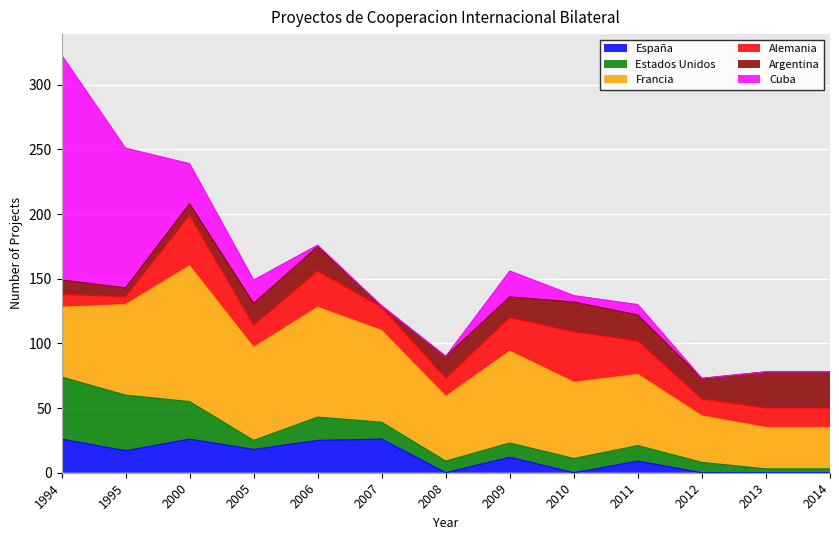

Which has a higher value, 1994 or 2007?

1994